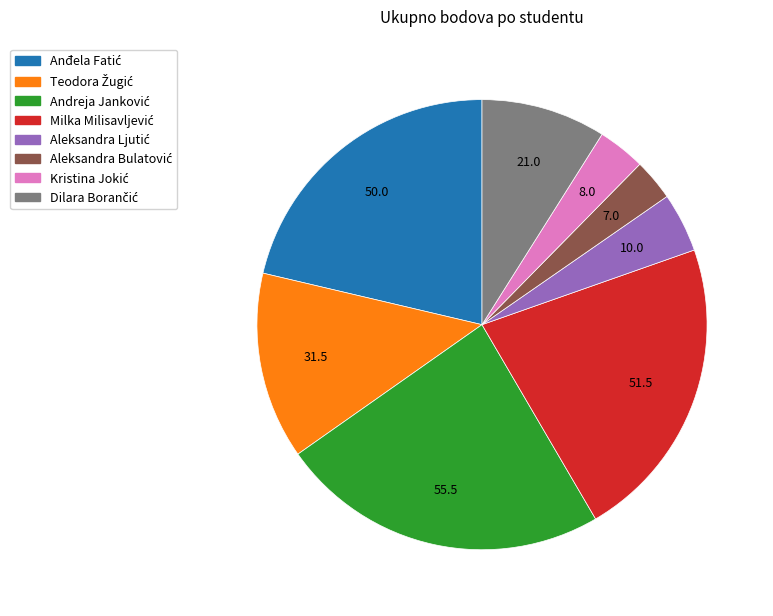

How many slices are in this pie chart?

8